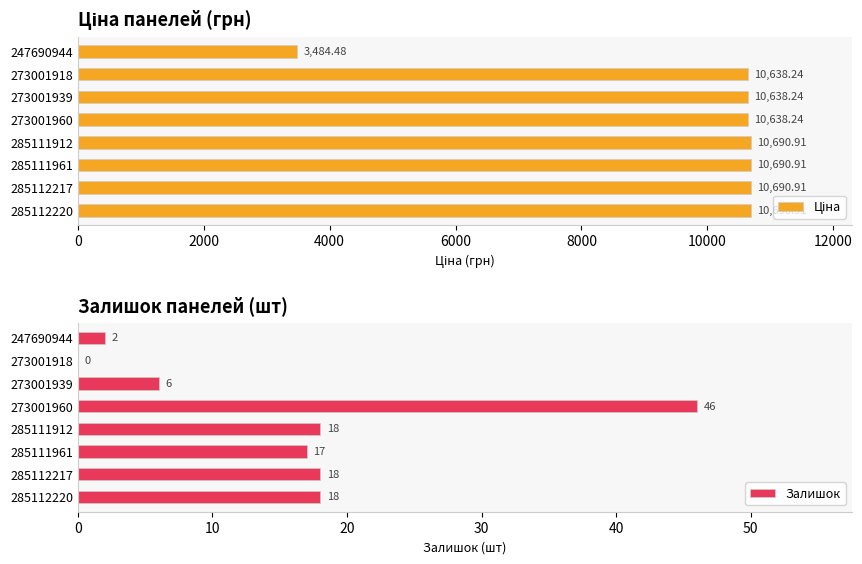

True or false: Залишок has a value of 28 at 285111912.

False